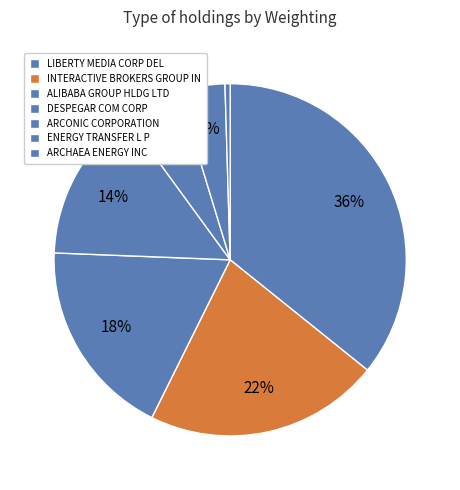

To the nearest percent, what is the combined percentage of INTERACTIVE BROKERS GROUP IN and ARCONIC CORPORATION?

27%